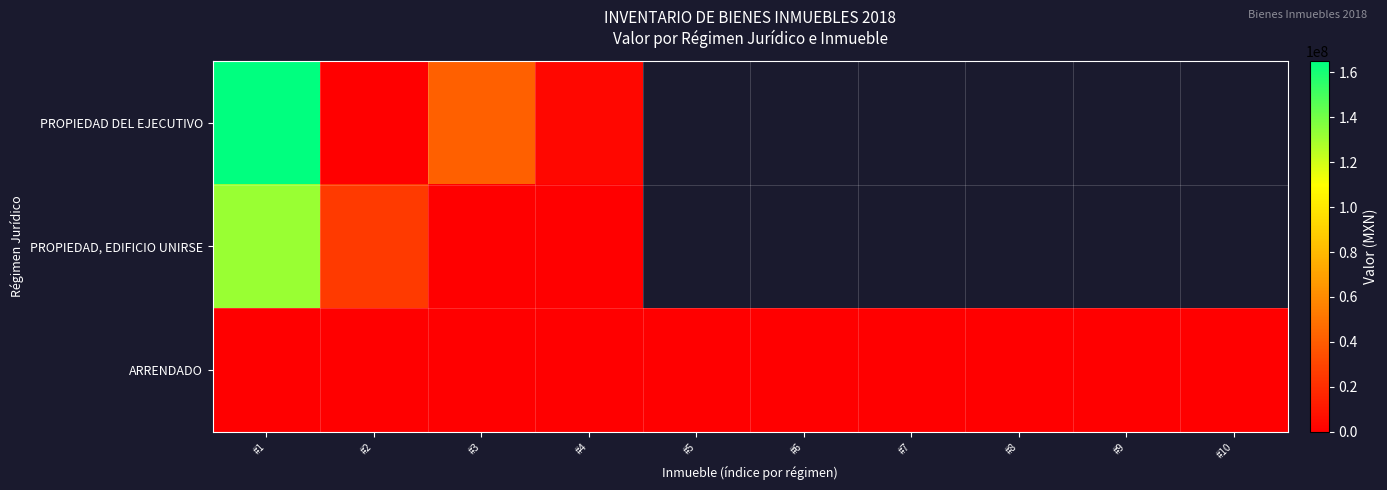

Which series has the largest range (max minus min)?

PROPIEDAD DEL EJECUTIVO